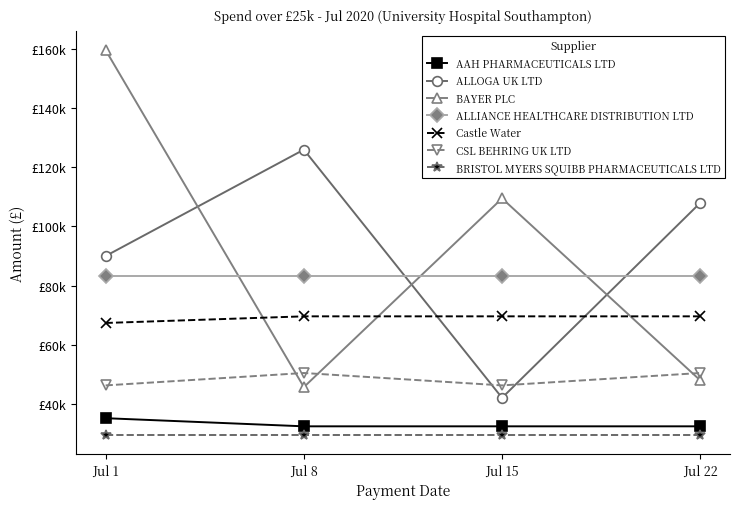

What is the value of the ALLOGA UK LTD point at the 3rd from the left?

42000.0